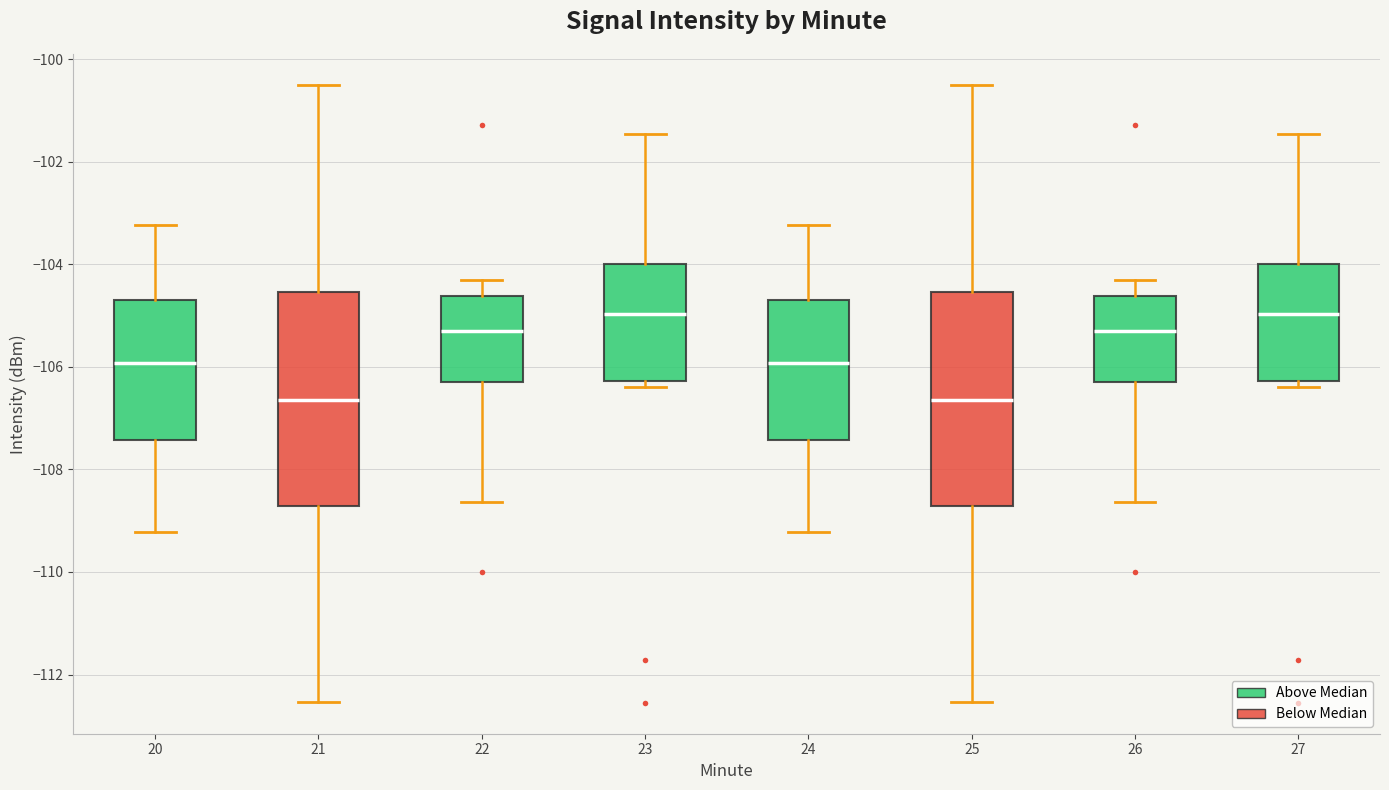

Reading left to right, read every box against the y-axis: the position of its median line, the range the box covers, and the ends of its whiskers. The values are not printed on the chart, so give them approximately, as read against the axis.

20: median -106.0, box -107.4 to -104.6, whiskers -109.2 to -103.2
21: median -106.6, box -108.8 to -104.6, whiskers -112.6 to -100.4
22: median -105.2, box -106.2 to -104.6, whiskers -108.6 to -104.4
23: median -105.0, box -106.2 to -104.0, whiskers -106.4 to -101.4
24: median -106.0, box -107.4 to -104.6, whiskers -109.2 to -103.2
25: median -106.6, box -108.8 to -104.6, whiskers -112.6 to -100.4
26: median -105.2, box -106.2 to -104.6, whiskers -108.6 to -104.4
27: median -105.0, box -106.2 to -104.0, whiskers -106.4 to -101.4